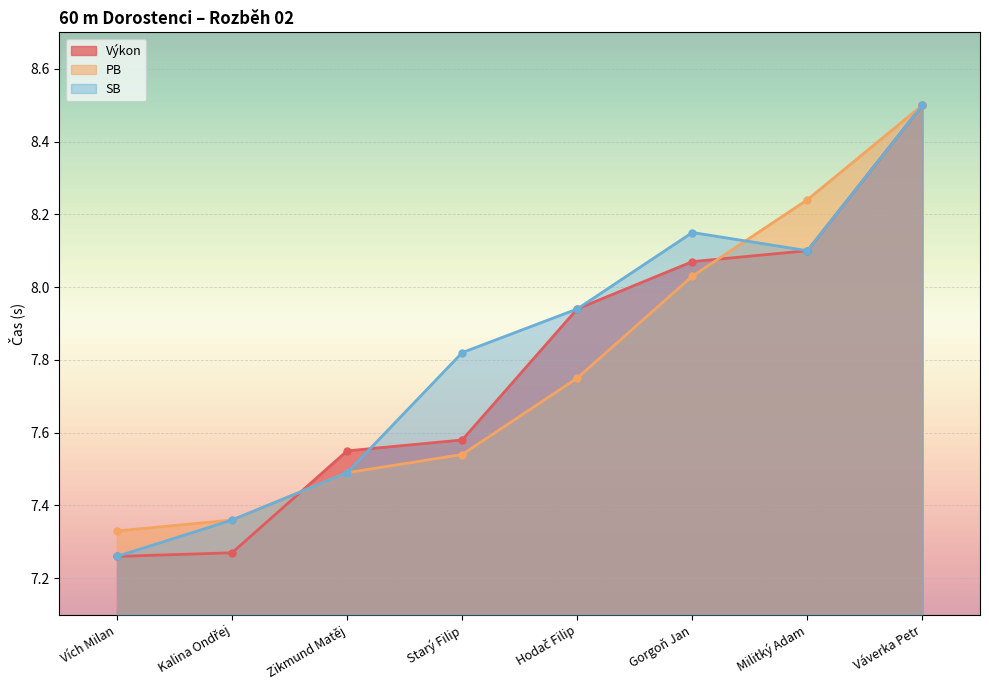

What is the minimum value shown in the chart?

7.3